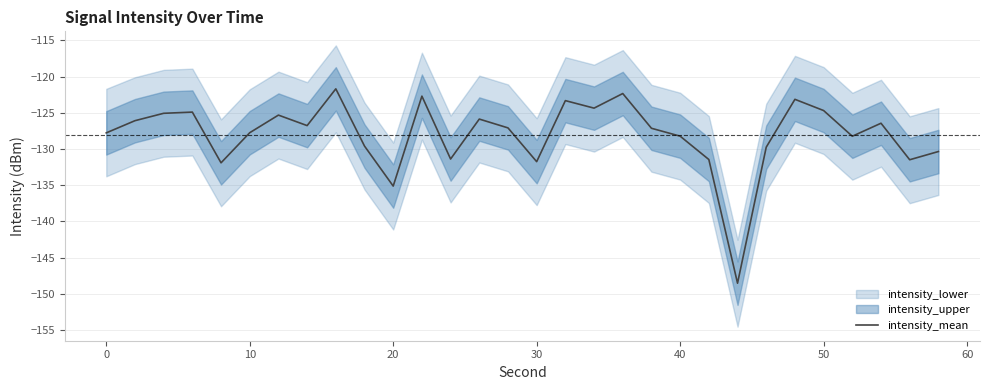

What is the lowest value of the intensity_mean series?

-148.5